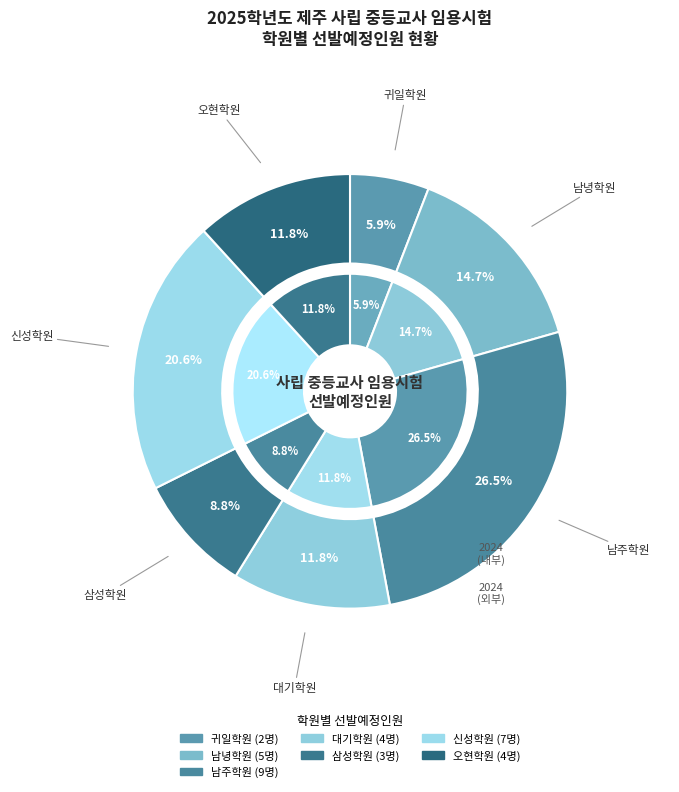

What is the change in value from 남녕학원 to 남주학원?

+4